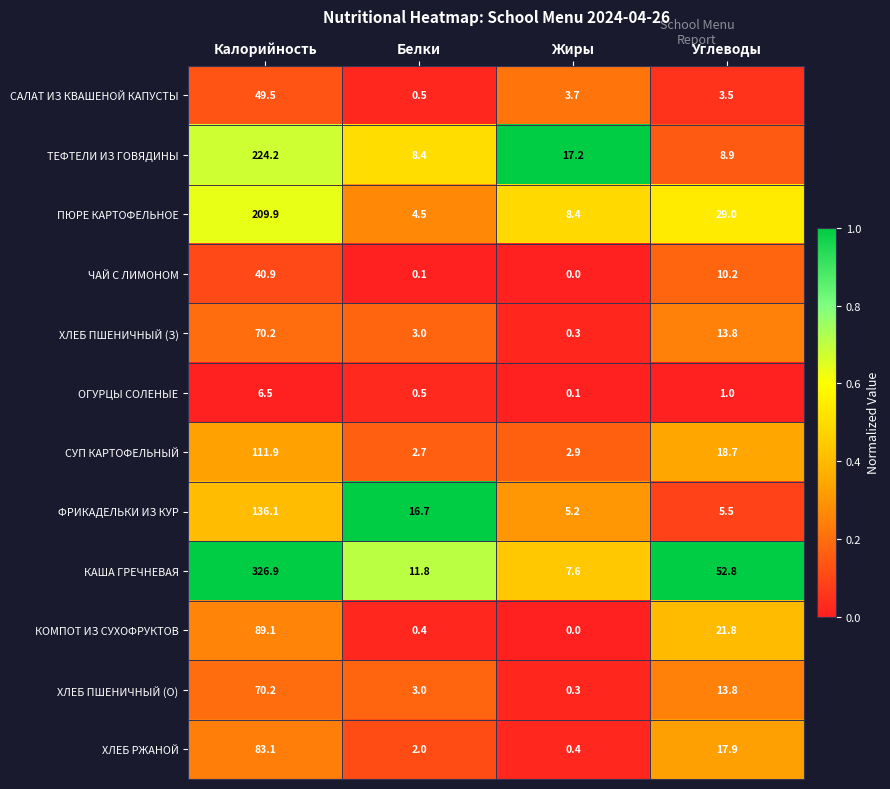

At how many categories does at least one series exceed 0?

4